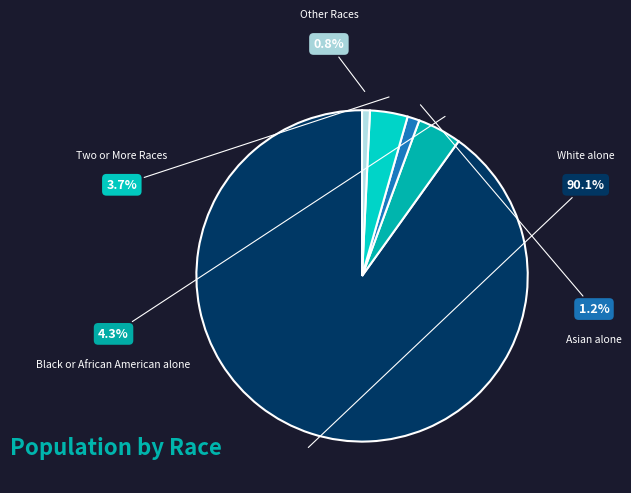

To the nearest percent, what portion does Asian alone represent?

1%